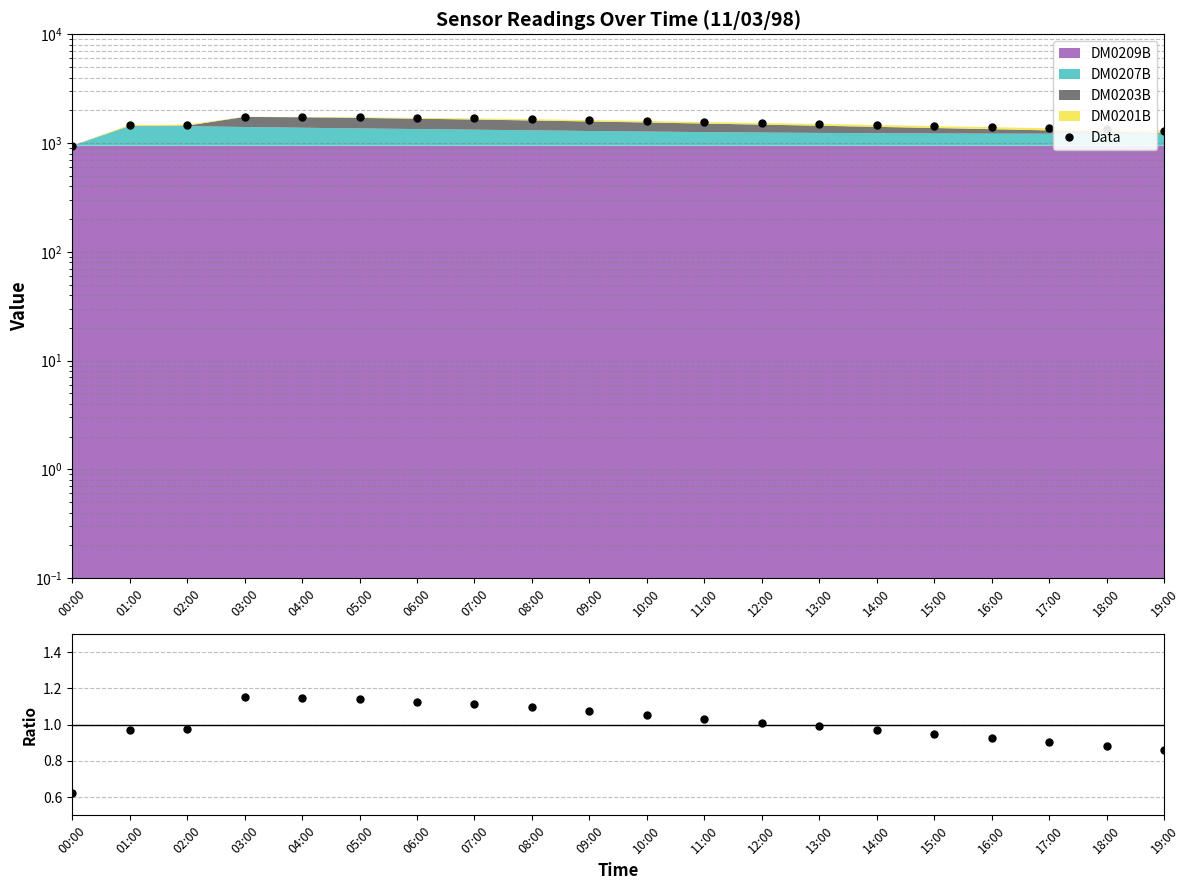

Which series has the widest spread of values?

Data